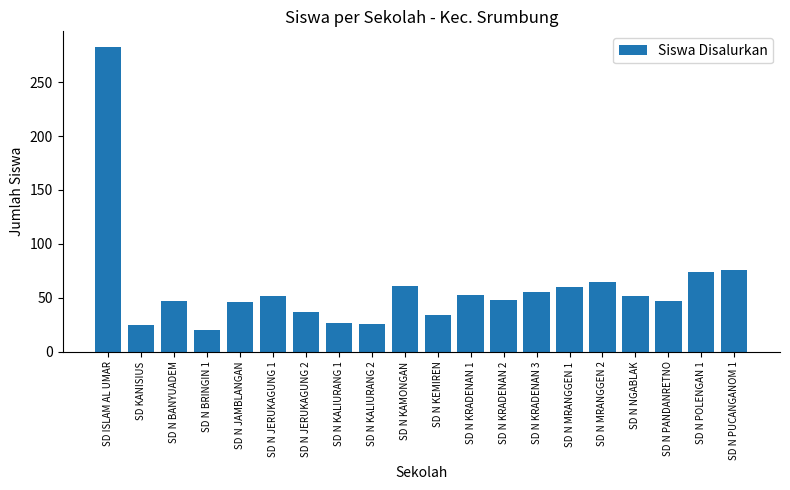

What is the value of the 1st bar from the left?

283